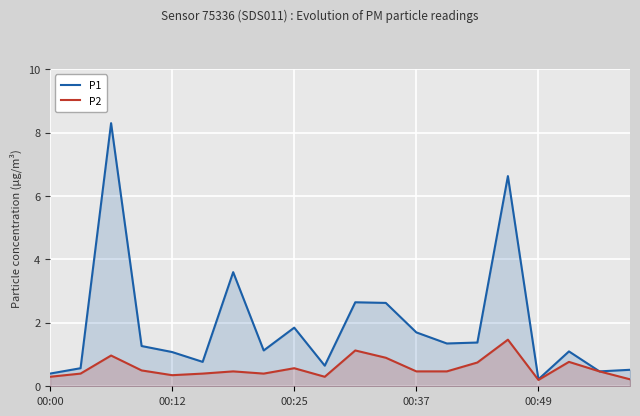

Which series has the widest spread of values?

P1